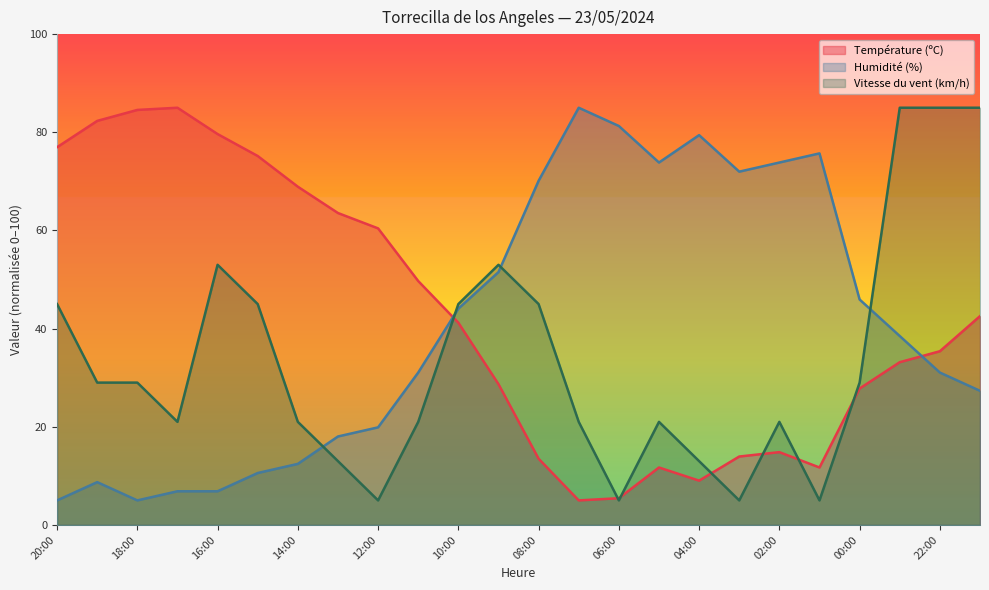

What is the total value across all series at 15:00?

130.7